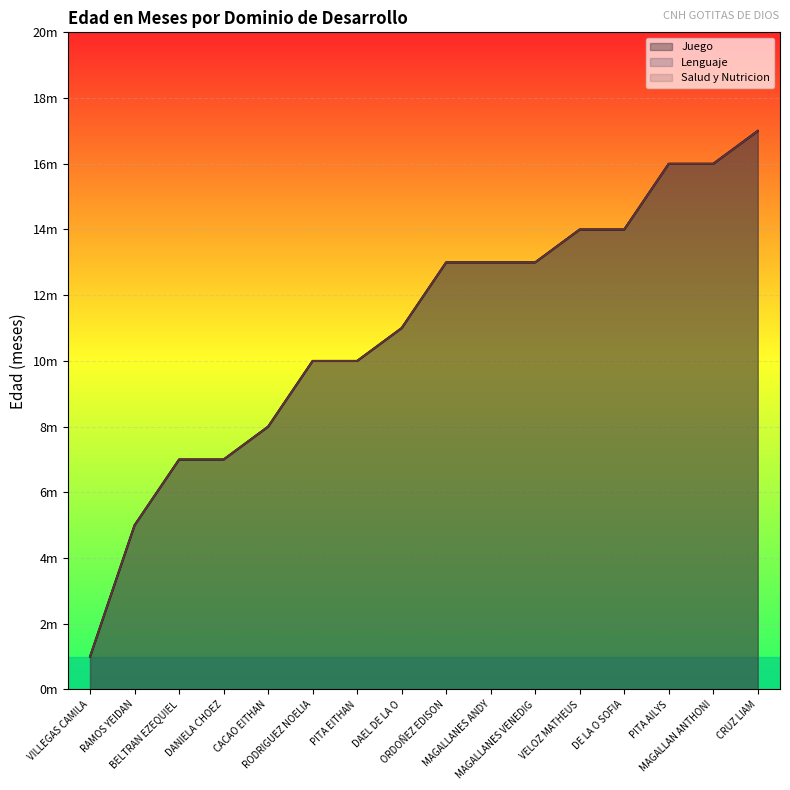

How many categories are shown in the chart?

16